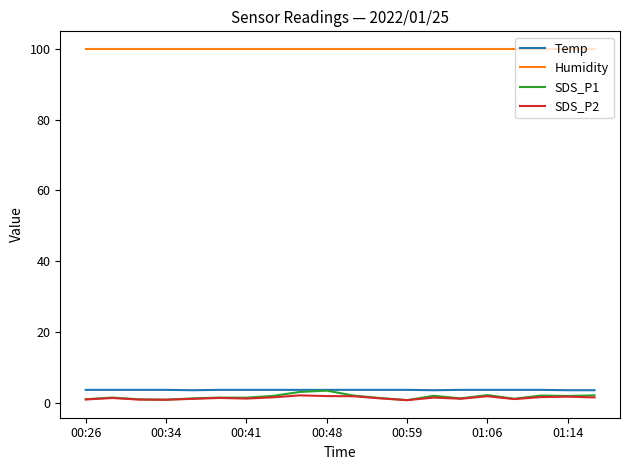

True or false: SDS_P1 has more than 1 points higher than both neighbors.

True